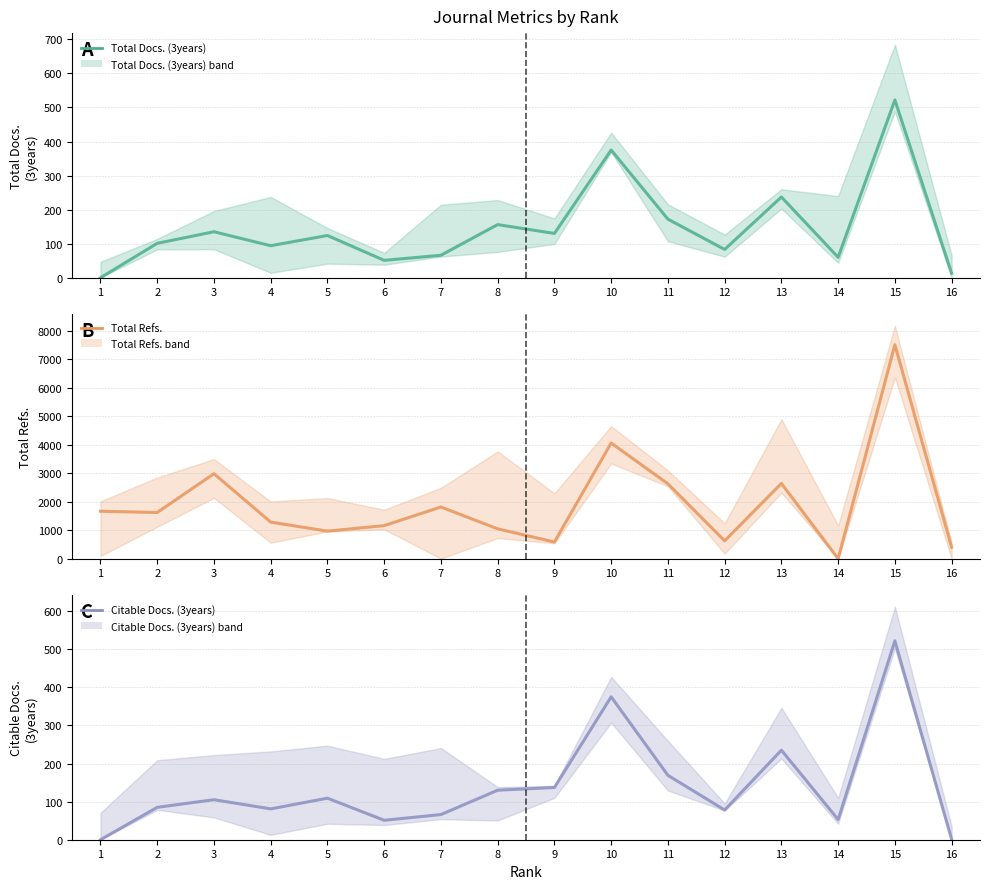

Is it true that Citable Docs. (3years) equals 36 at 14?

False